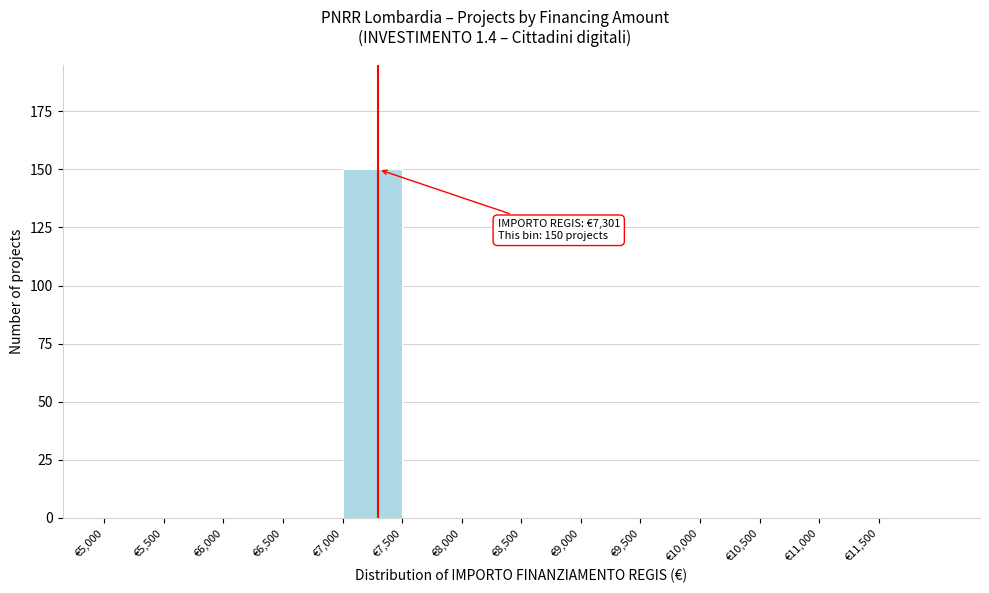

Which range on the x-axis has the tallest bar?

7000 to 7500